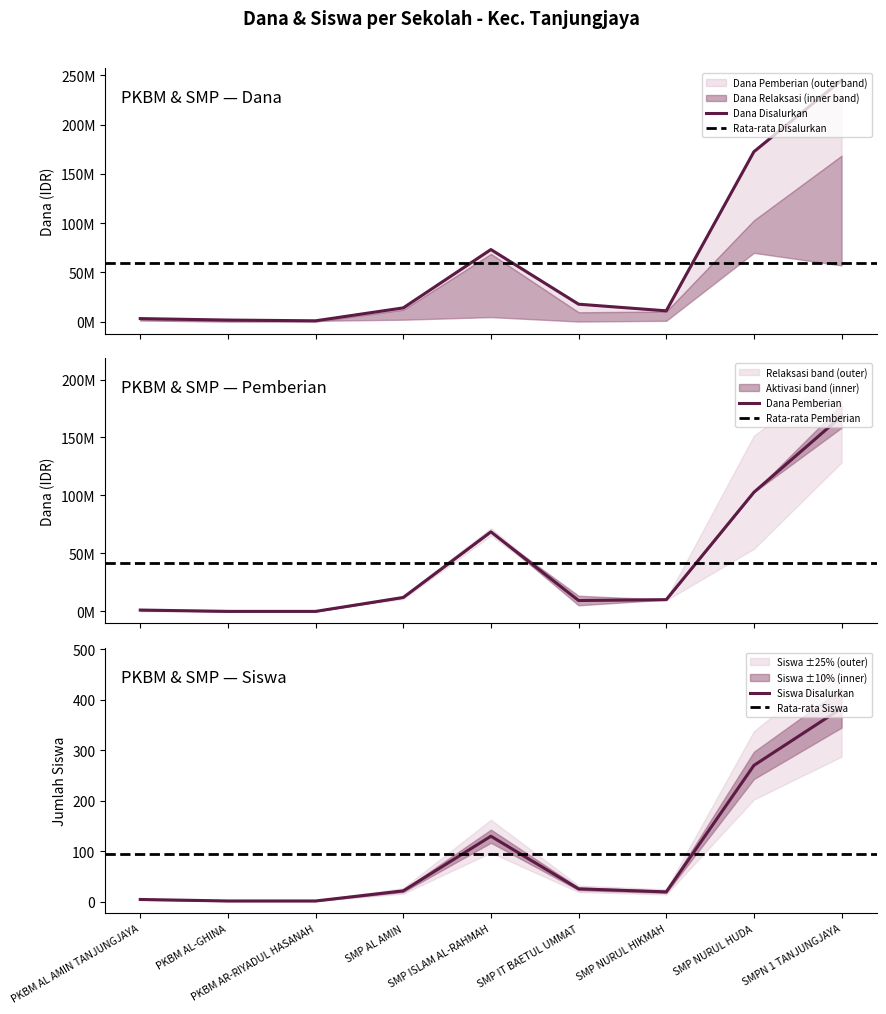

True or false: Dana Pemberian and Dana Disalurkan intersect in this chart.

False